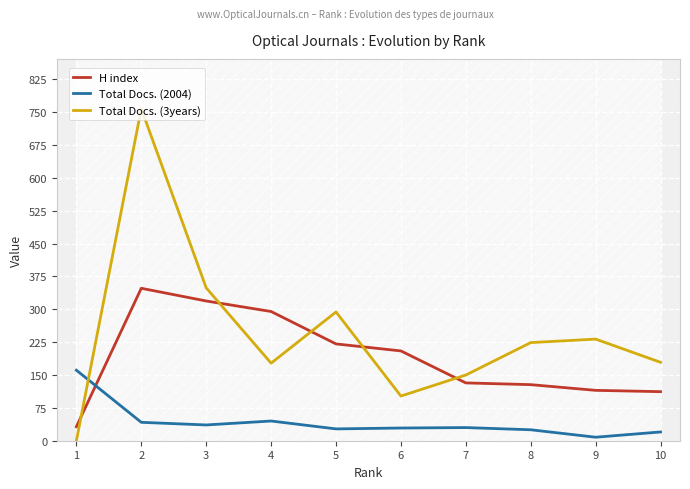

How many values in the Total Docs. (2004) series are below 30?

5